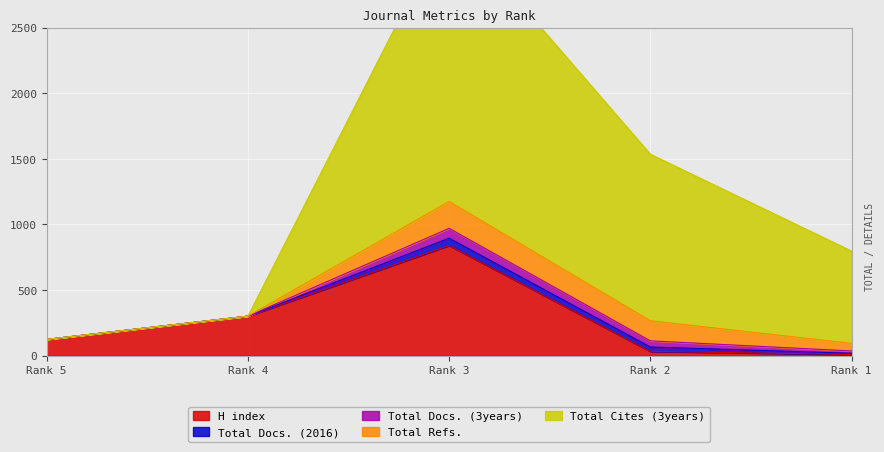

What is the value of the Total Refs. point at the 5th from the left?

58